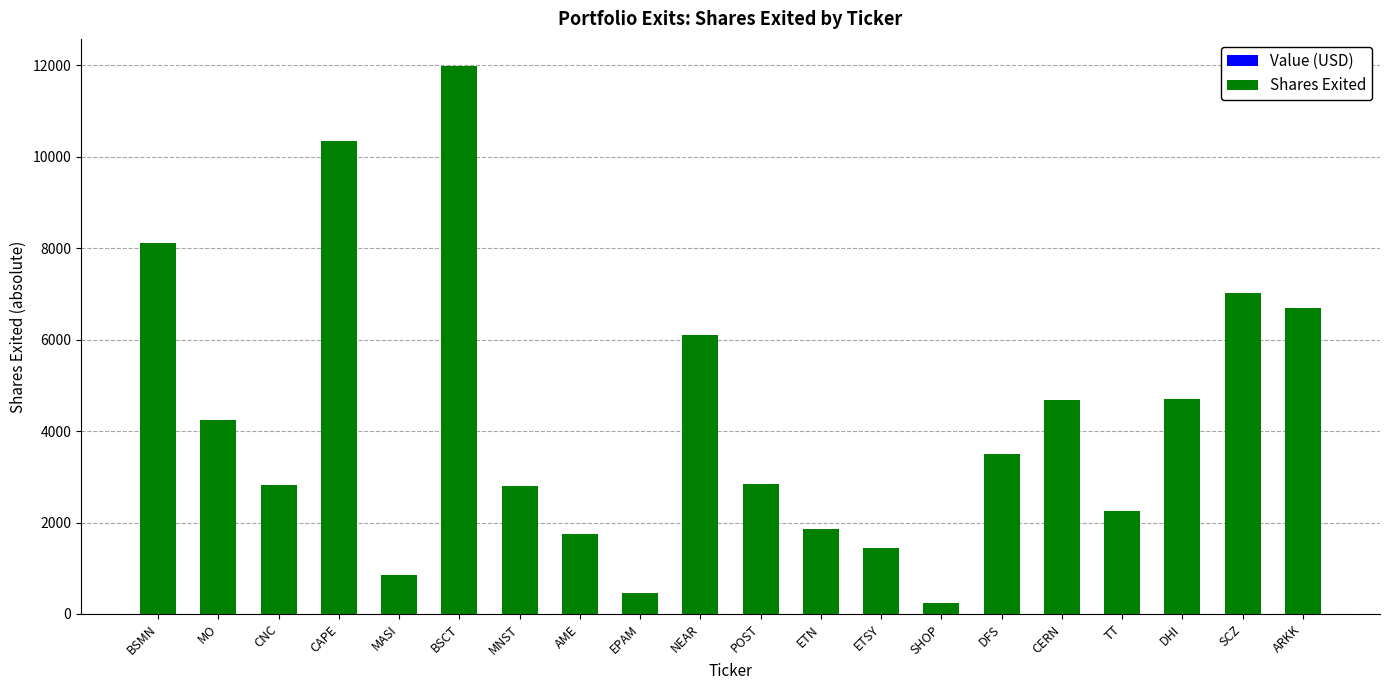

Which has a higher value, MNST or NEAR?

NEAR